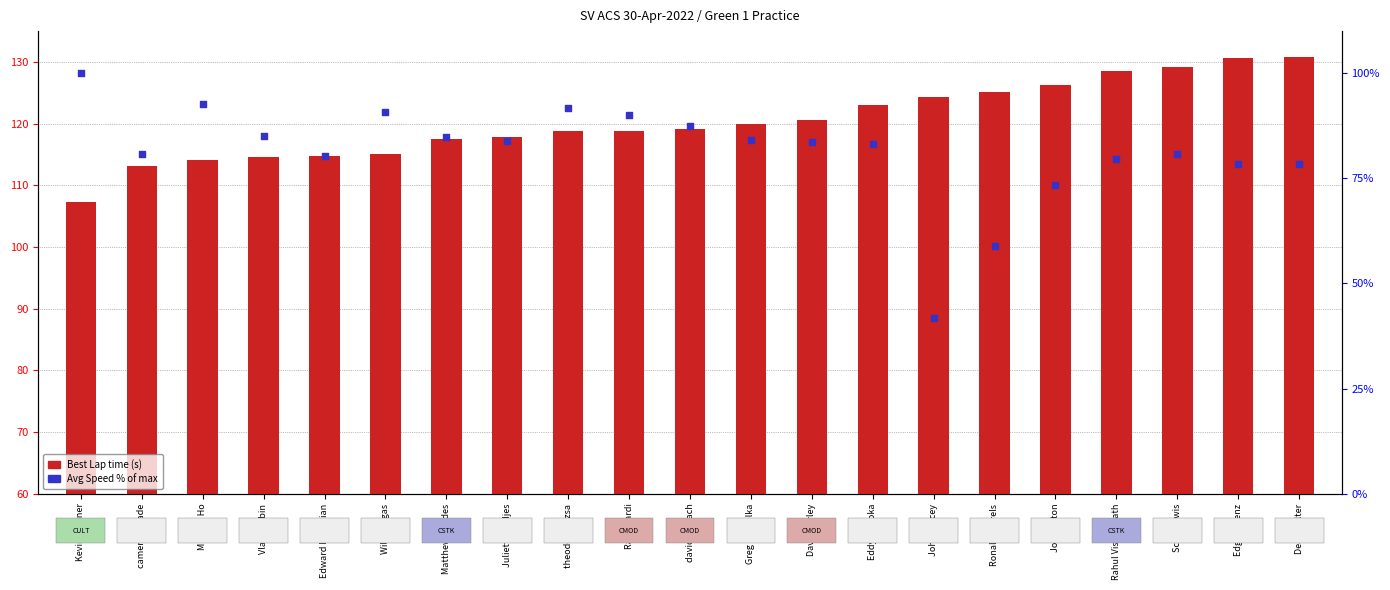

At how many categories does at least one series exceed 100?

21